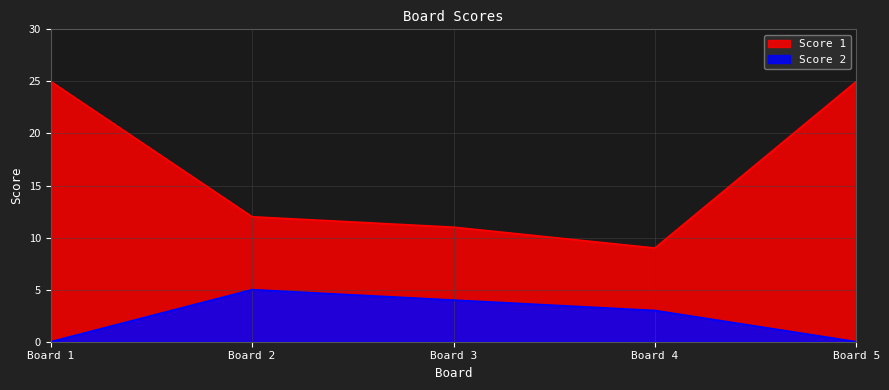

List the series in order of their overall mean, highest first.

Score 1, Score 2